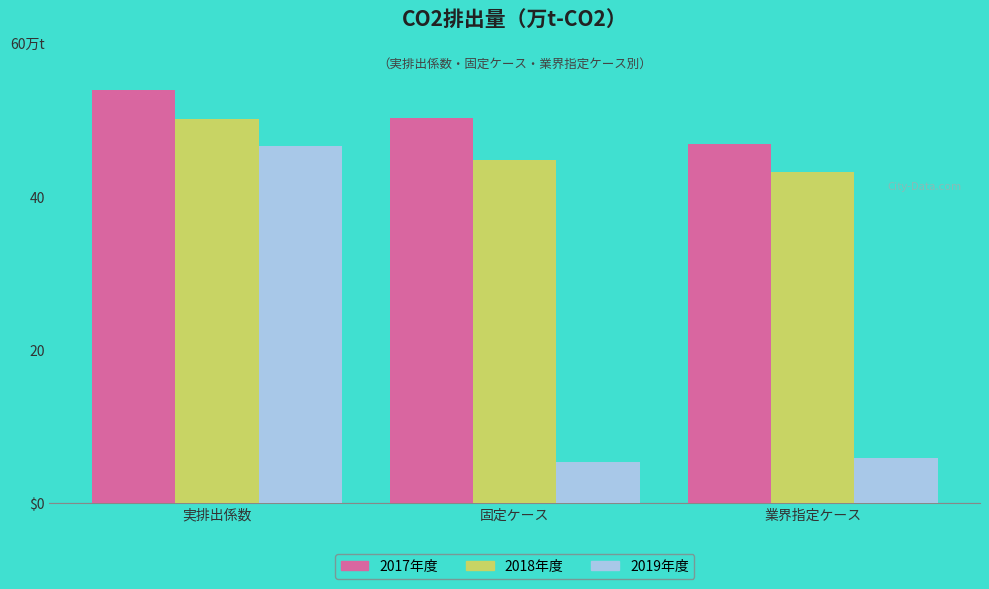

Reading right to left, transcribe all the data shown in this chart.

2017年度: 46.9	50.2	53.9
2018年度: 43.2	44.8	50.1
2019年度: 5.9	5.4	46.5